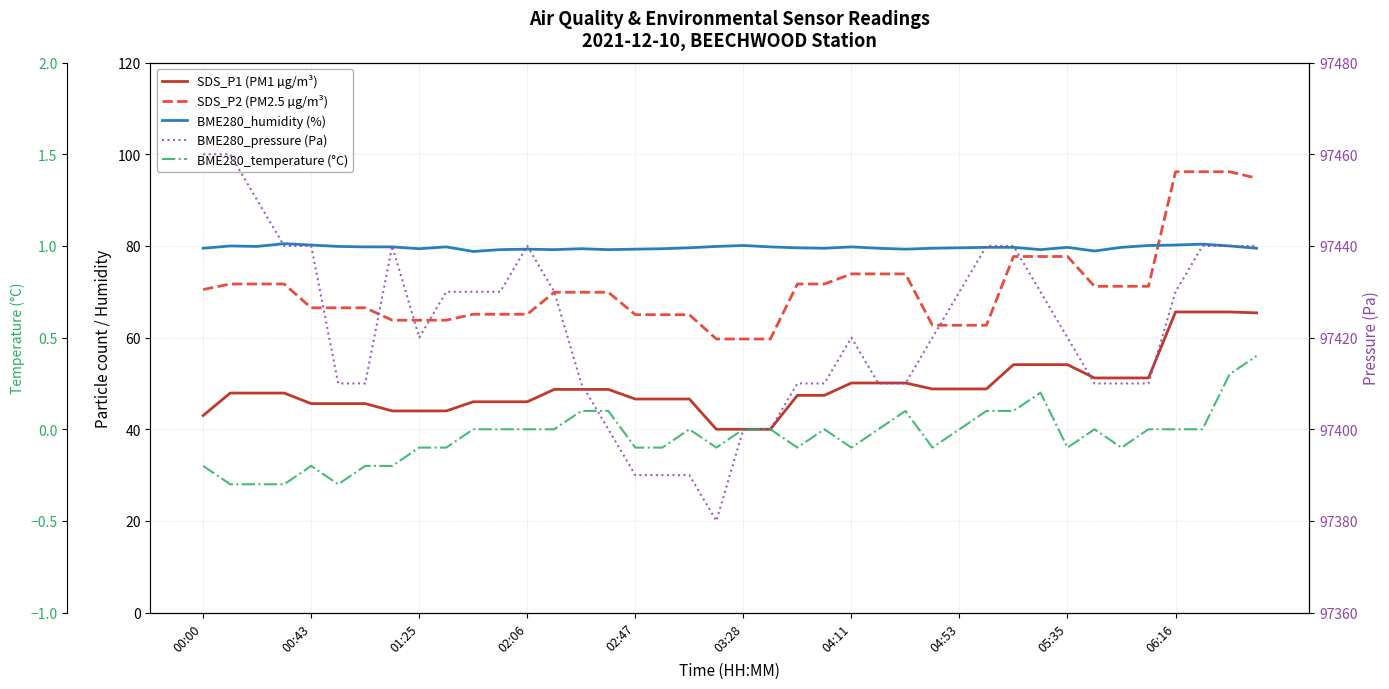

What is the difference between the maximum and minimum values in the SDS_P2 (PM2.5 µg/m³) series?

36.5